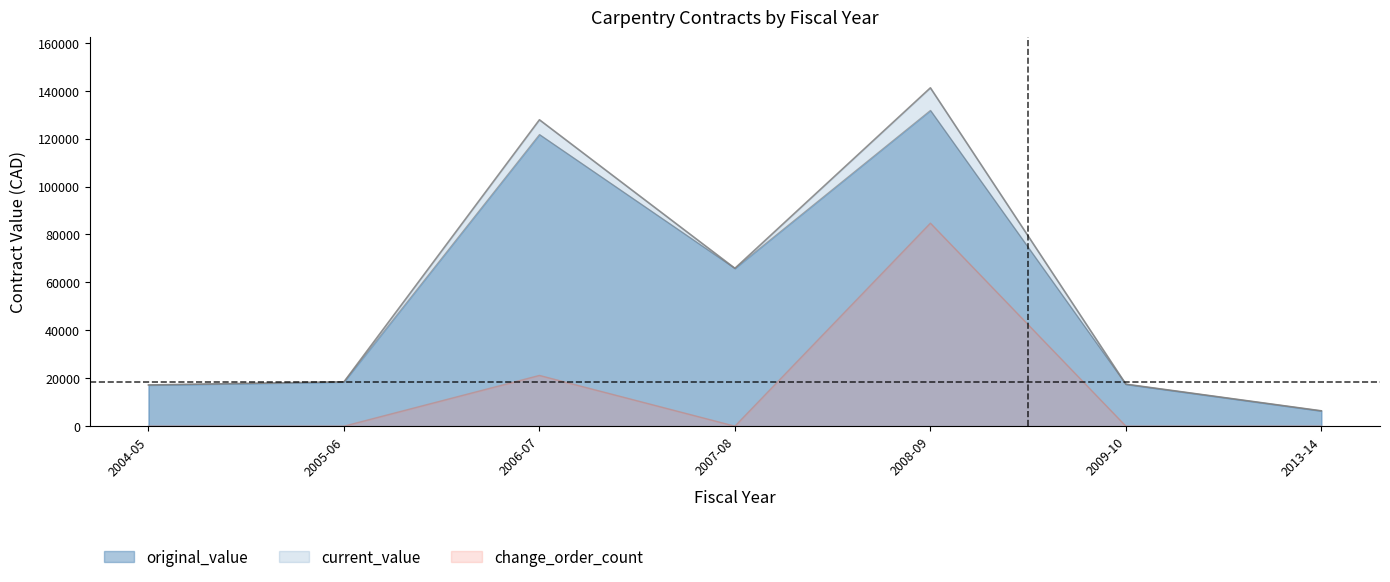

Does the chart display data point markers on the line(s)?

No